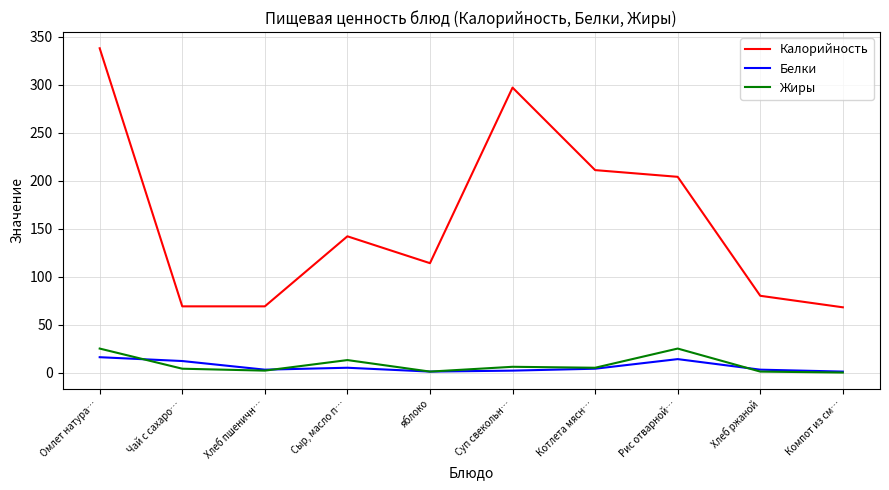

At which category is the sum across all series the highest?

Омлет натура…